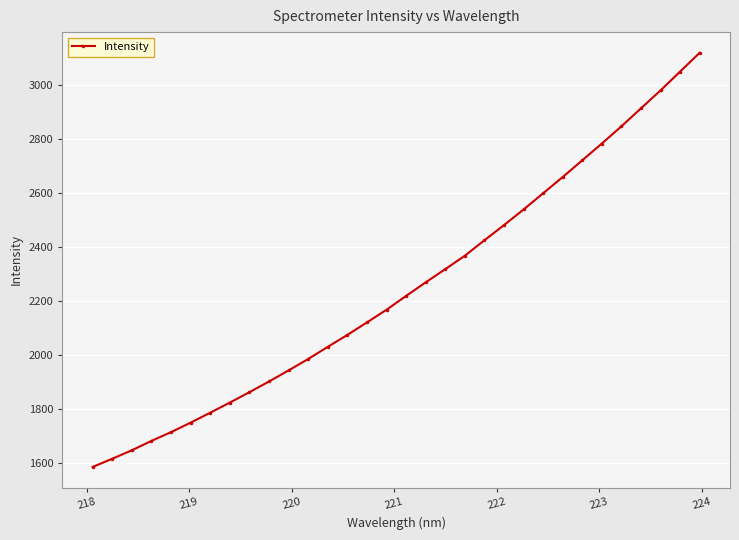

What is the difference between the maximum and minimum values?

1535.9